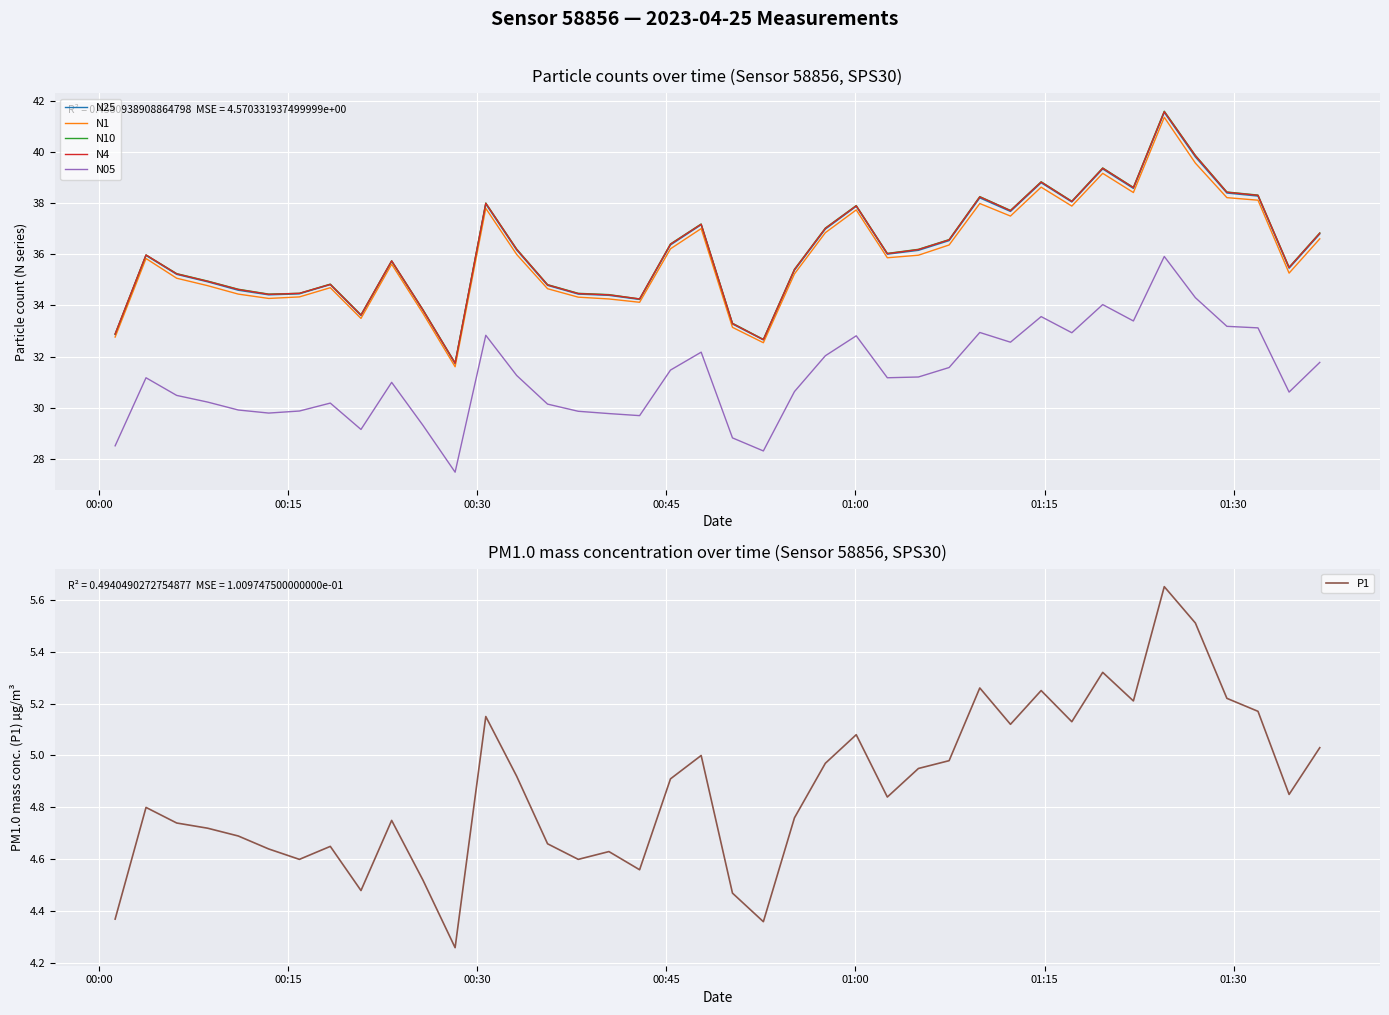

True or false: N05 and N4 intersect in this chart.

False